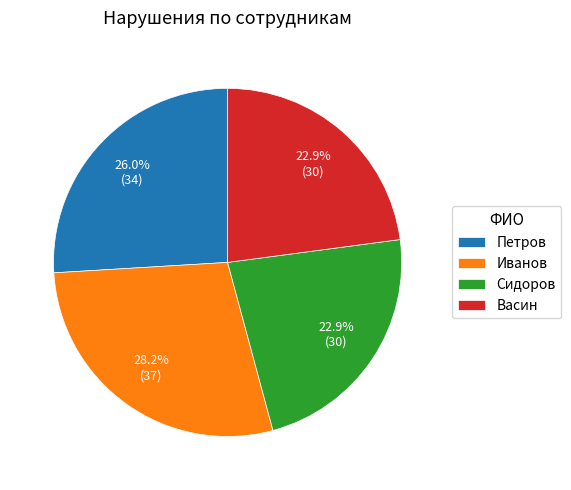

Between Сидоров and Петров, which is larger?

Петров